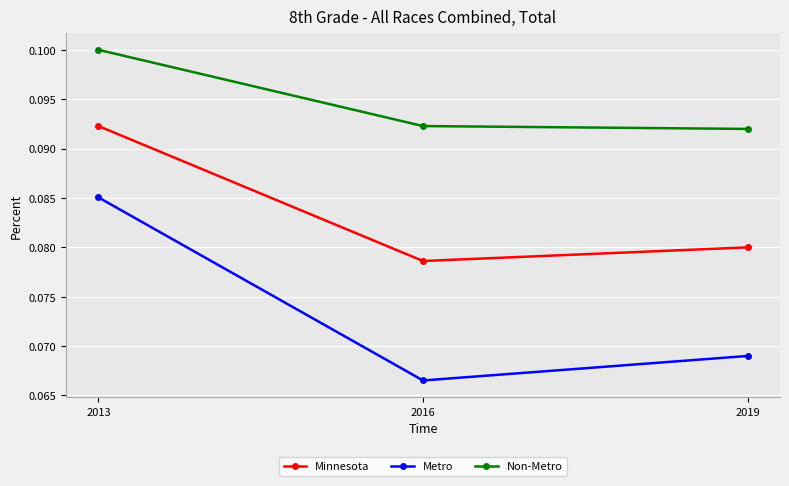

List the series in order of their overall mean, highest first.

Non-Metro, Minnesota, Metro